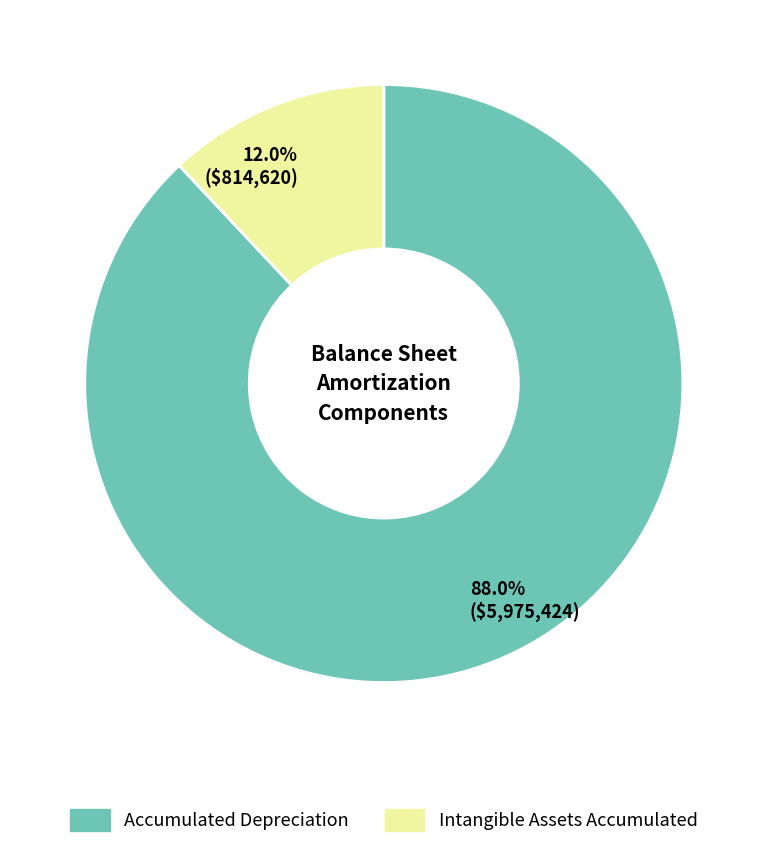

Is there a majority slice in this chart?

Yes